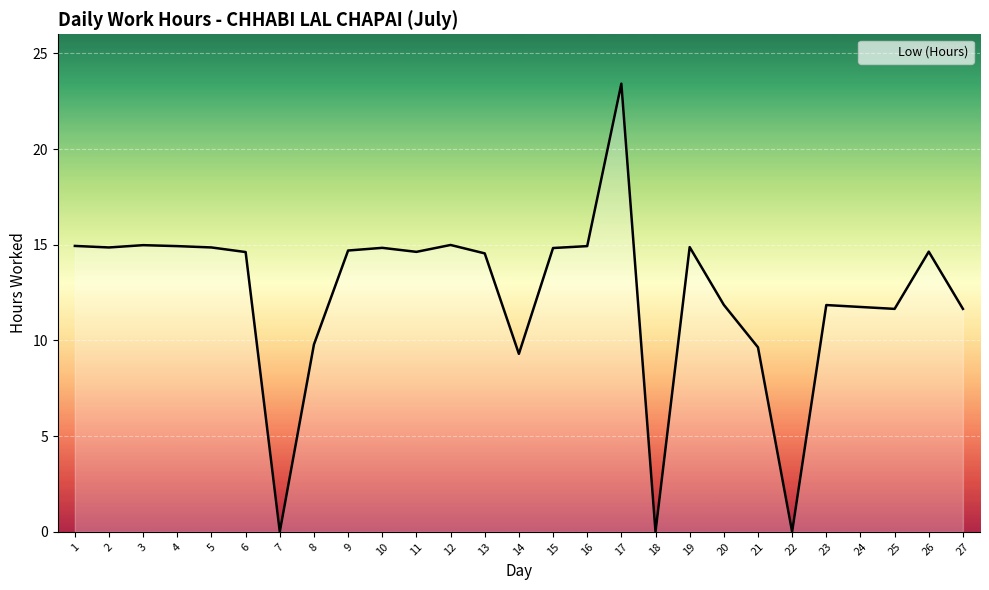

What is the approximate value at 9?

14.7